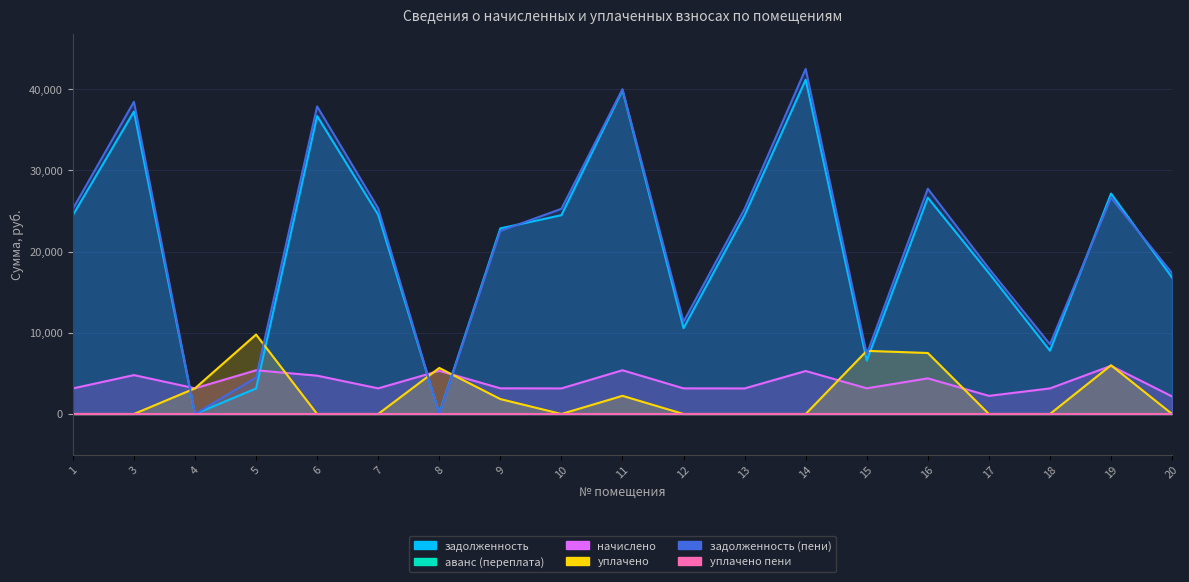

Which series changed the most between 6 and 10?

задолженность (пени)